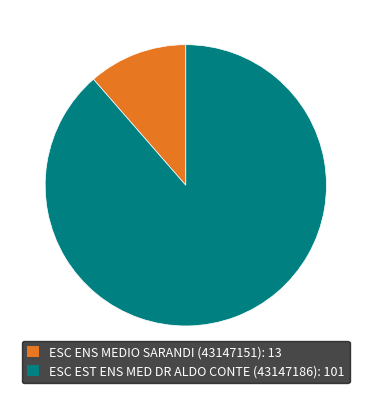

Is it true that ESC EST ENS MED DR ALDO CONTE (43147186) is 89% of the pie?

True